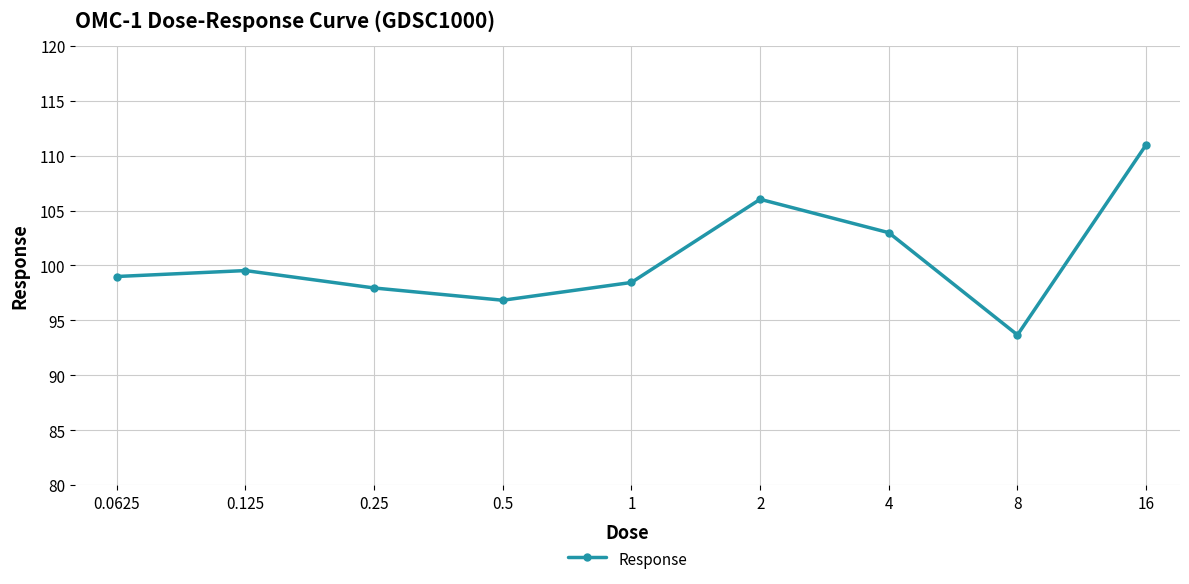

Is this an area chart (filled region under the line)?

No